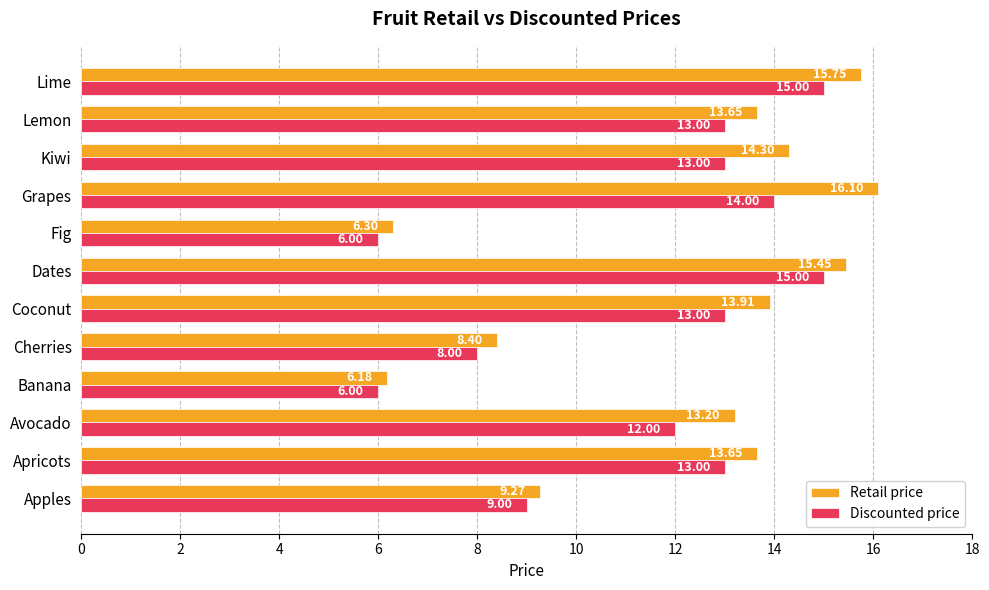

Which series changed the most between Apples and Coconut?

Retail price